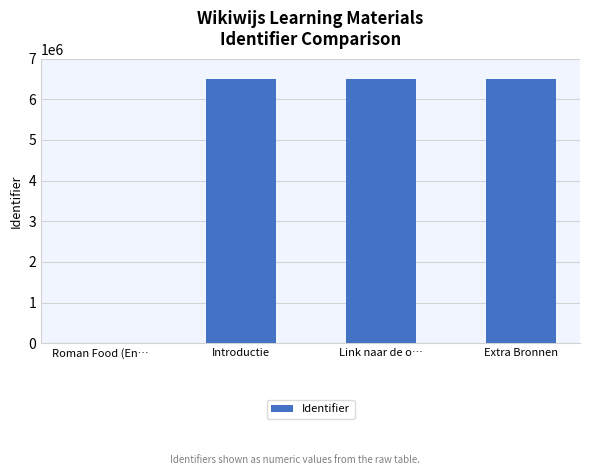

What is the change in value from Introductie to Extra Bronnen?

+4113